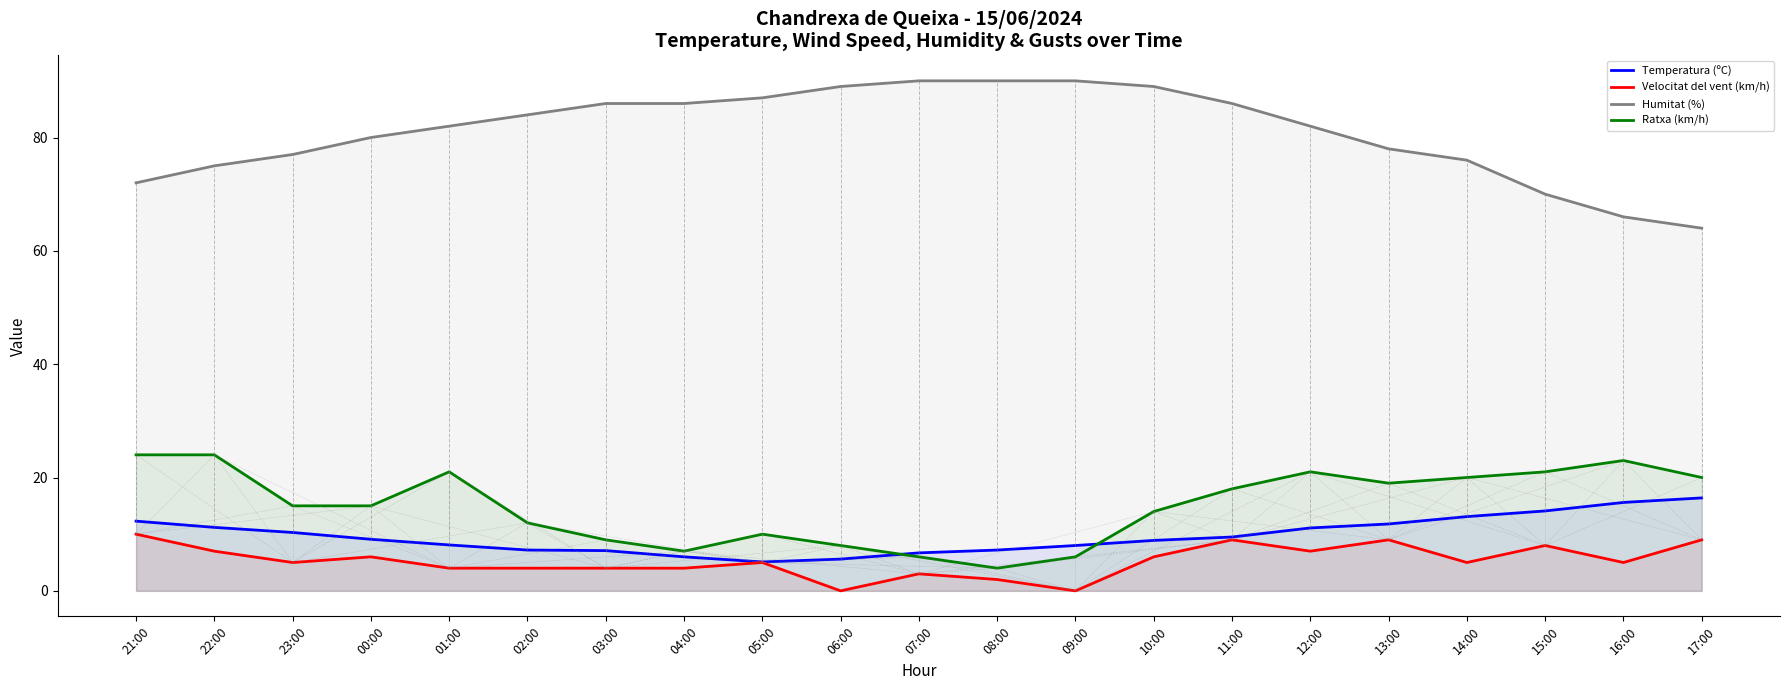

What is the label of the 21st point from the left?

17:00